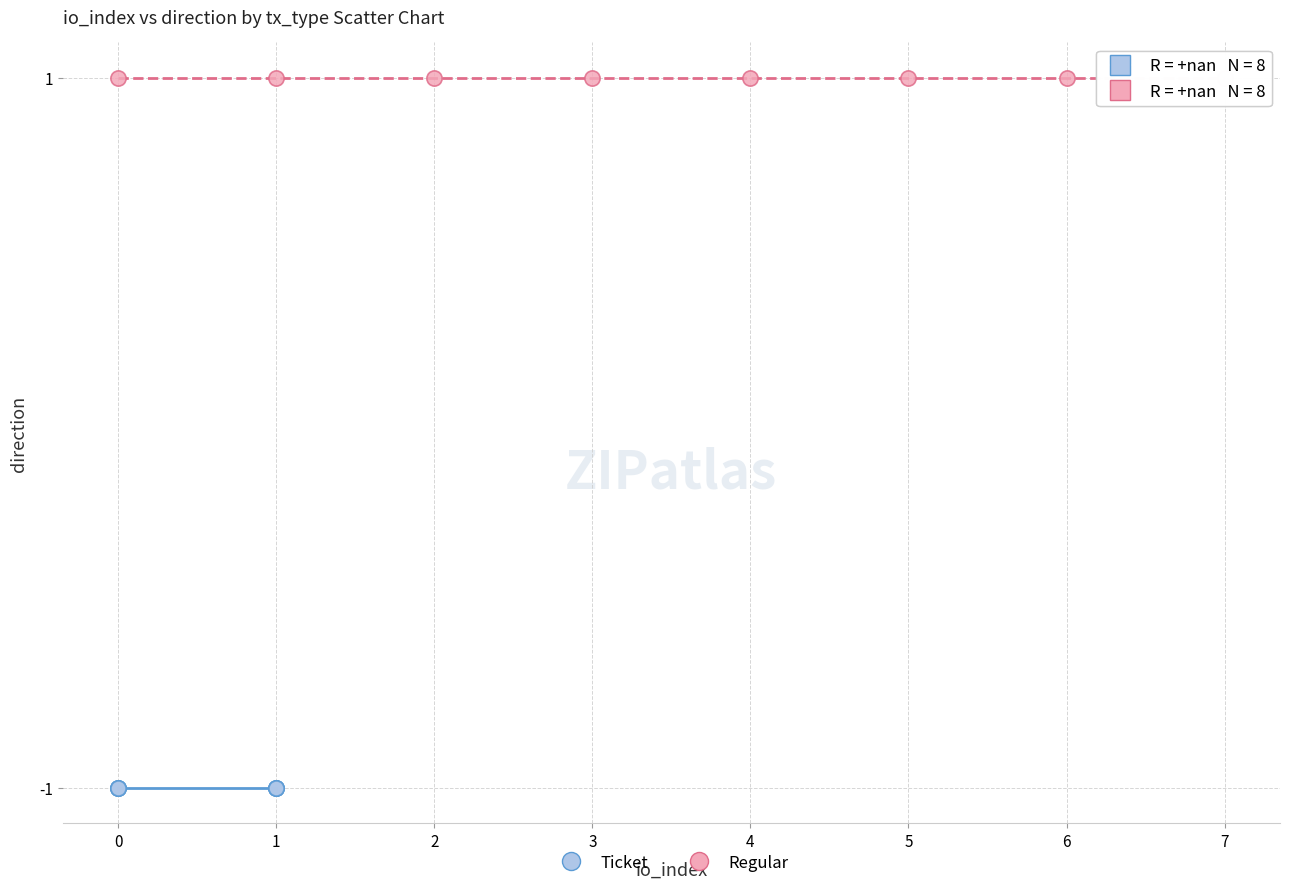

What are all the series names shown in the legend?

Ticket, Regular